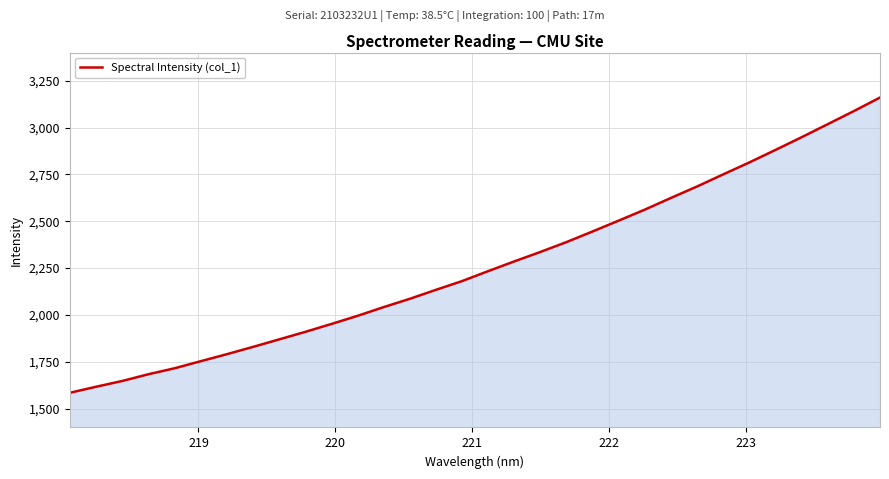

What is the minimum value shown in the chart?

1584.9